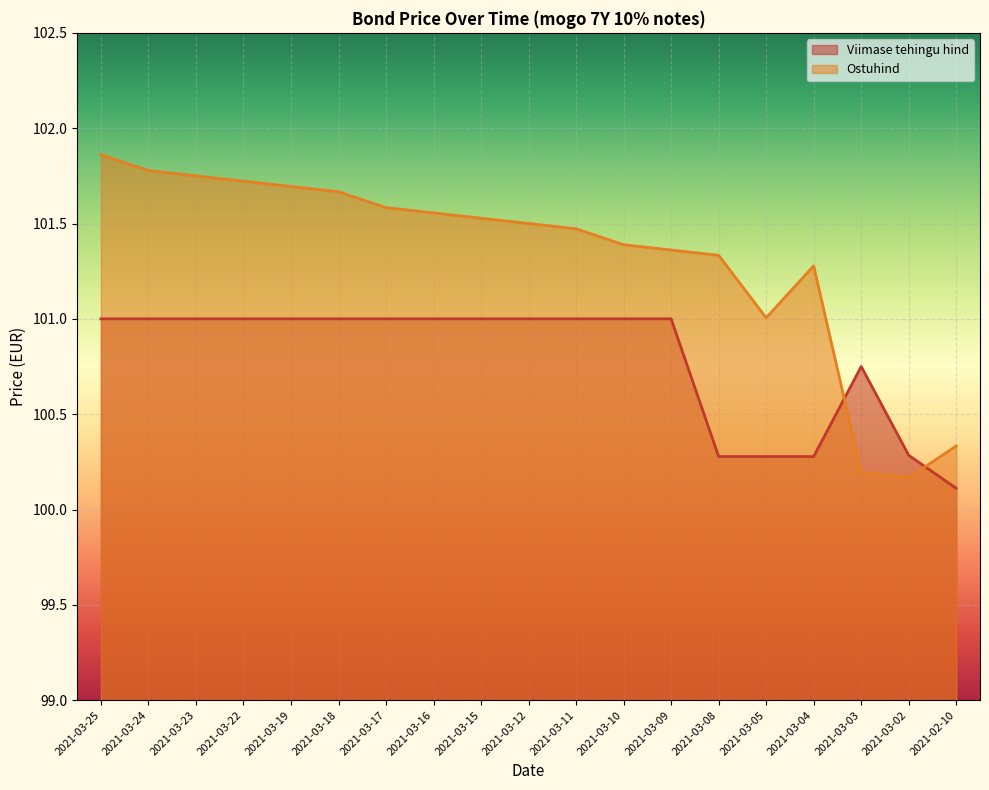

At which category is the sum across all series the highest?

2021-03-25